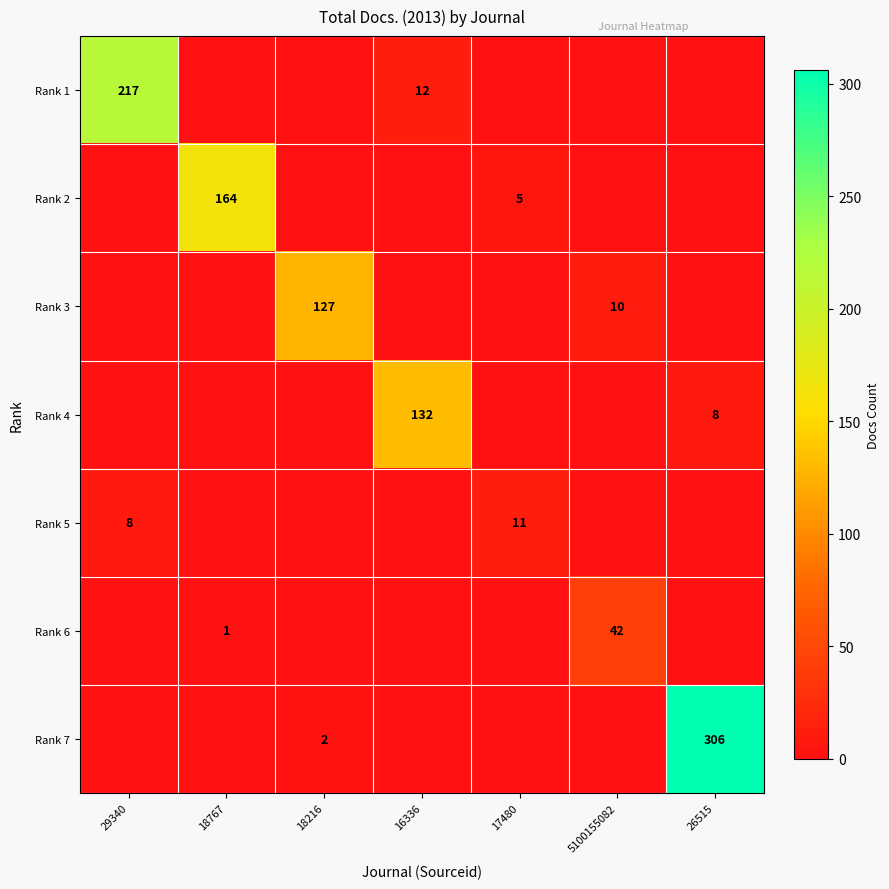

Count the number of categories in the chart.

7